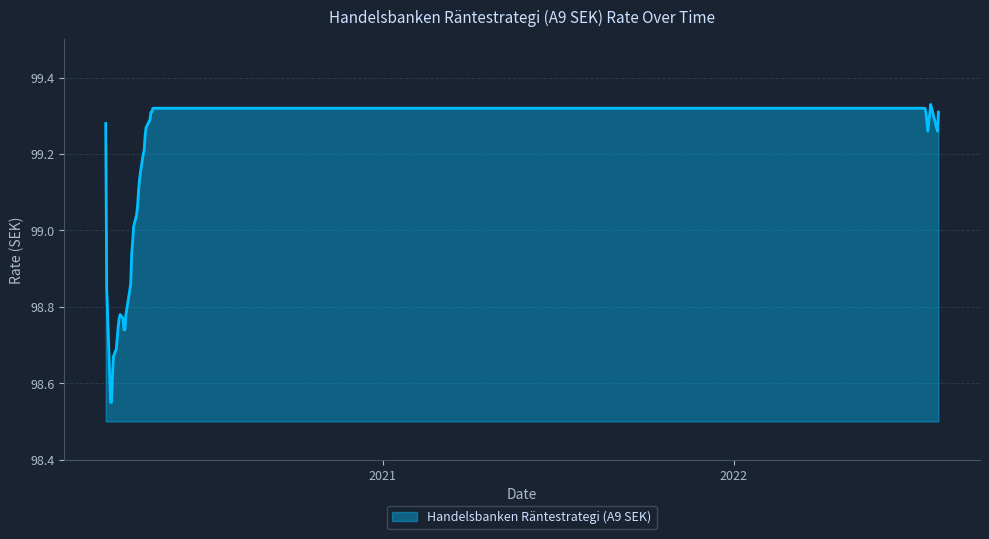

What is the difference between the maximum and minimum values?

0.8